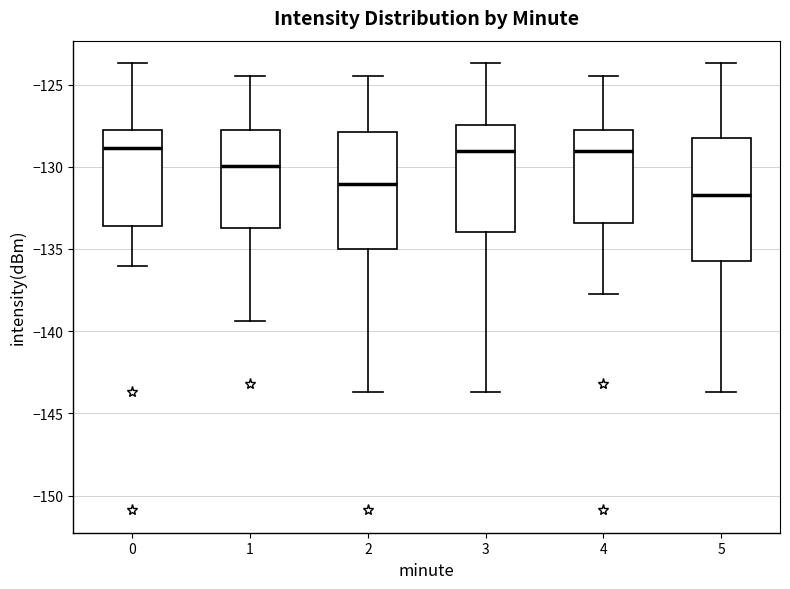

Reading left to right, transcribe this box plot: for each box, give where its median line is, the range the box spans, and where its two whiskers end, as read against the y-axis. The values are not printed on the chart, so give them approximately, as read against the axis.

0: median -129.0, box -133.5 to -127.5, whiskers -136.0 to -123.5
1: median -130.0, box -133.5 to -127.5, whiskers -139.5 to -124.5
2: median -131.0, box -135.0 to -128.0, whiskers -143.5 to -124.5
3: median -129.0, box -134.0 to -127.5, whiskers -143.5 to -123.5
4: median -129.0, box -133.5 to -127.5, whiskers -137.5 to -124.5
5: median -131.5, box -135.5 to -128.5, whiskers -143.5 to -123.5